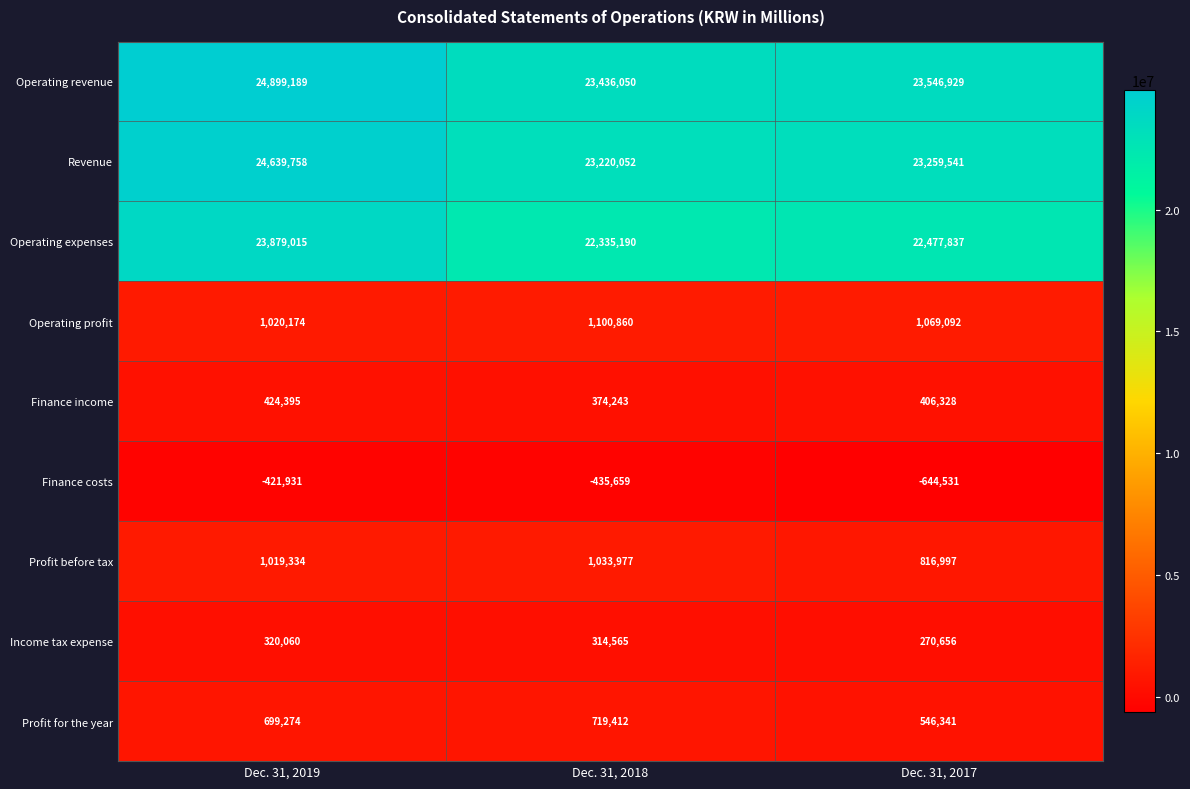

What is the sum of the Finance income values at Dec. 31, 2019 and Dec. 31, 2017?

830723